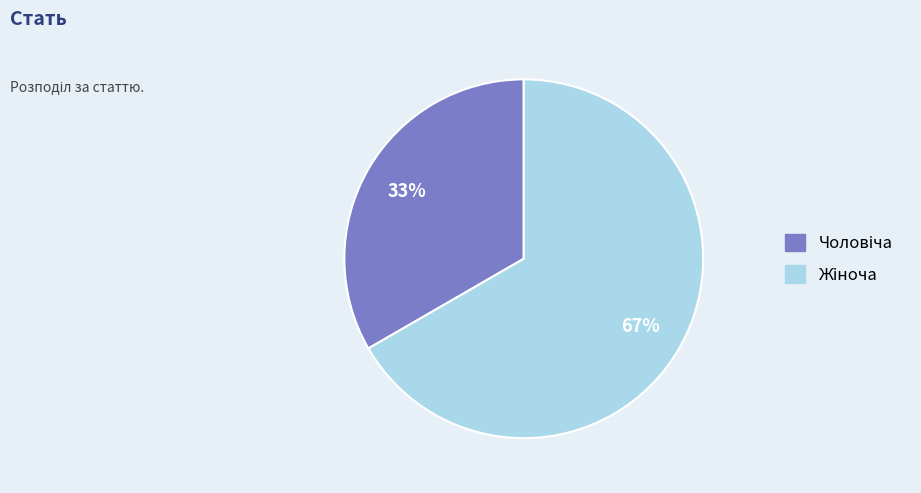

Is there a majority slice in this chart?

Yes